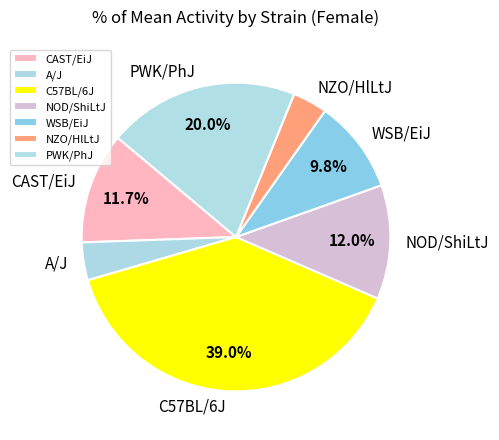

True or false: CAST/EiJ accounts for 12% of the total.

True